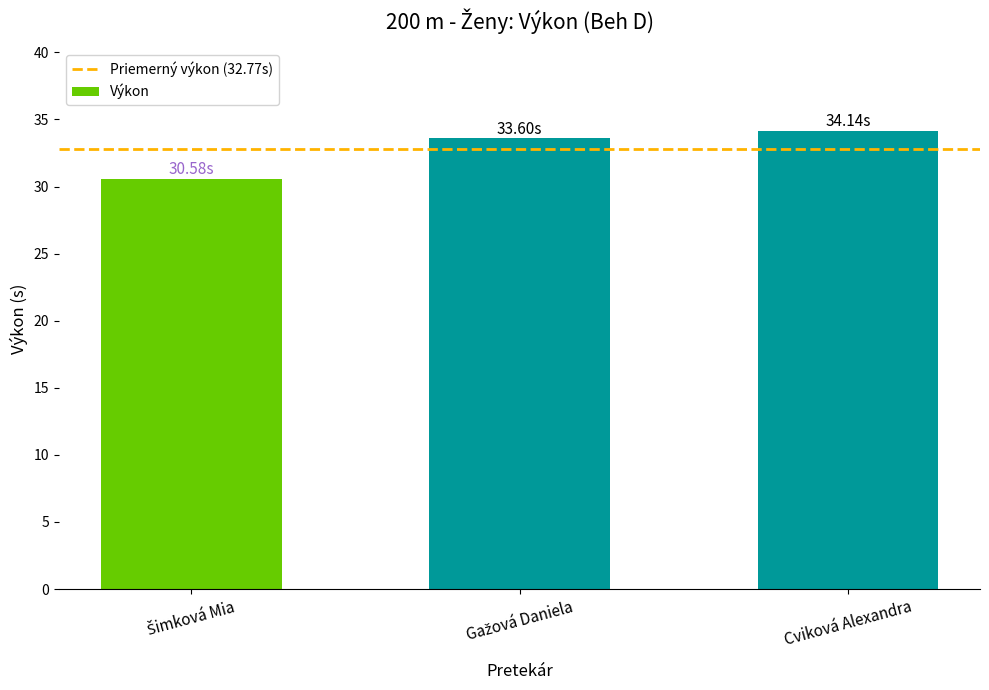

What is the sum of all values?

98.3